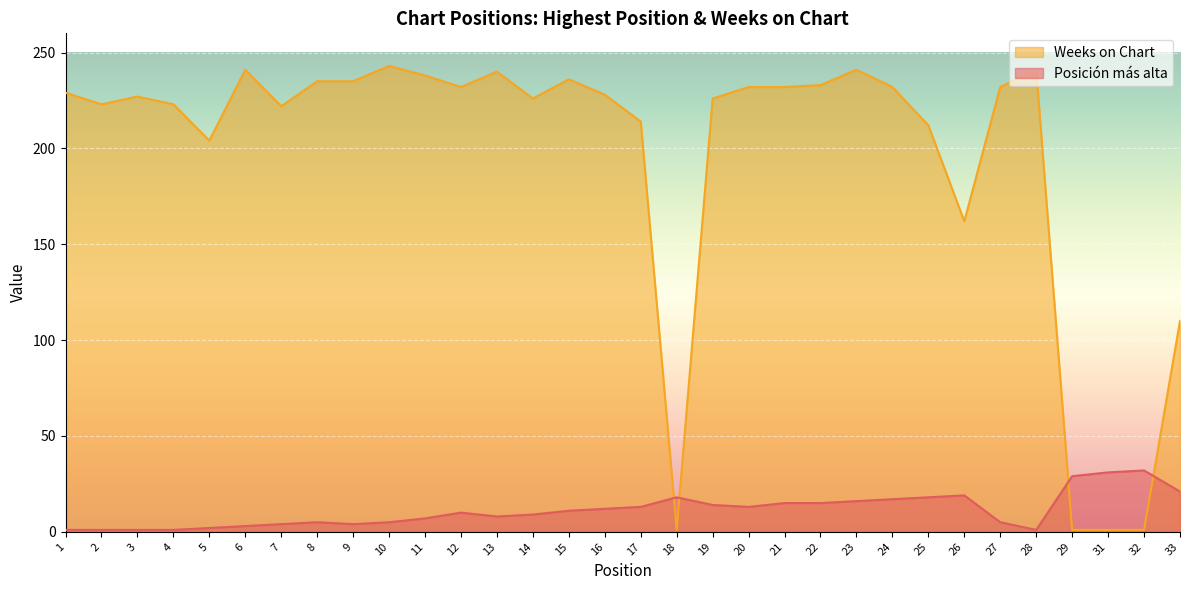

What is the value of the Posición más alta point at the 8th from the left?

5